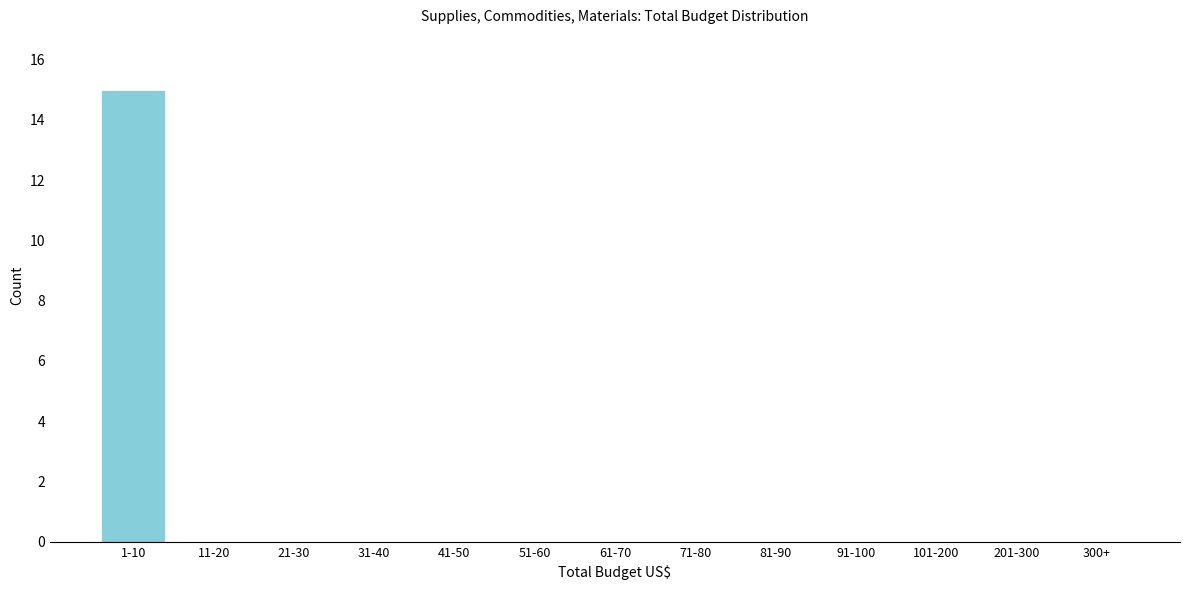

Reading right to left, what are all the values shown in this chart?

300+=0	201-300=0	101-200=0	91-100=0	81-90=0	71-80=0	61-70=0	51-60=0	41-50=0	31-40=0	21-30=0	11-20=0	1-10=15